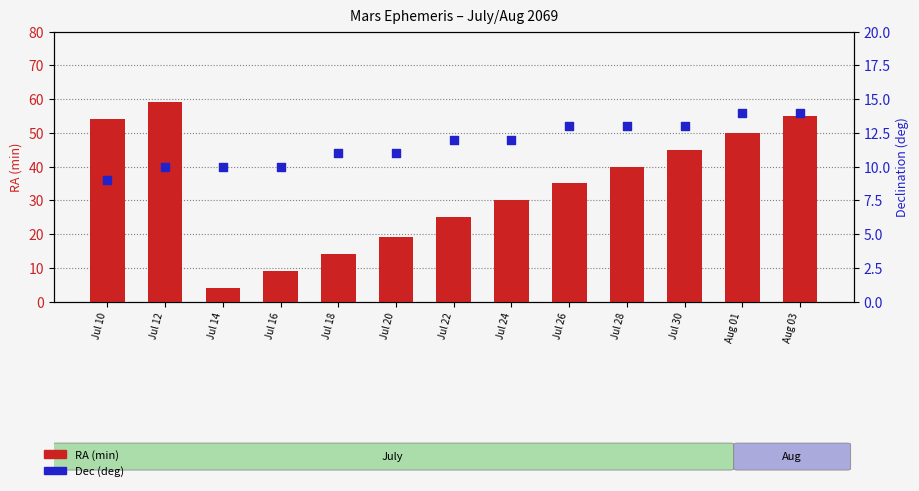

Which series has the largest total across all categories?

RA (min)